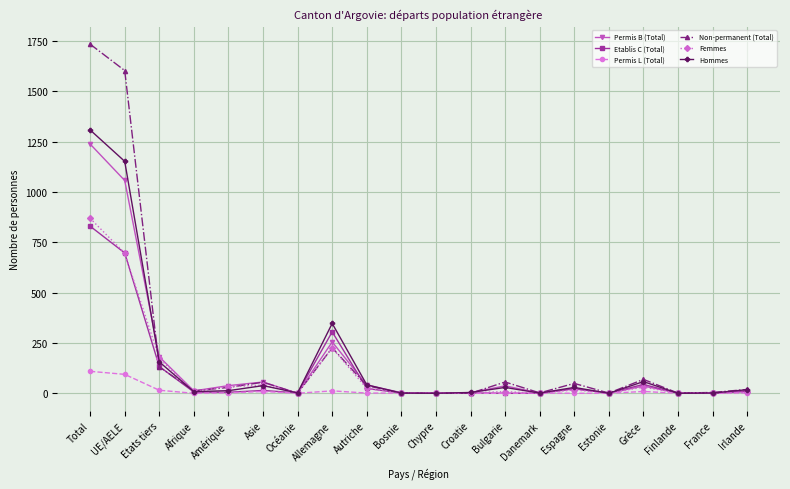

Which series has the widest spread of values?

Non-permanent (Total)